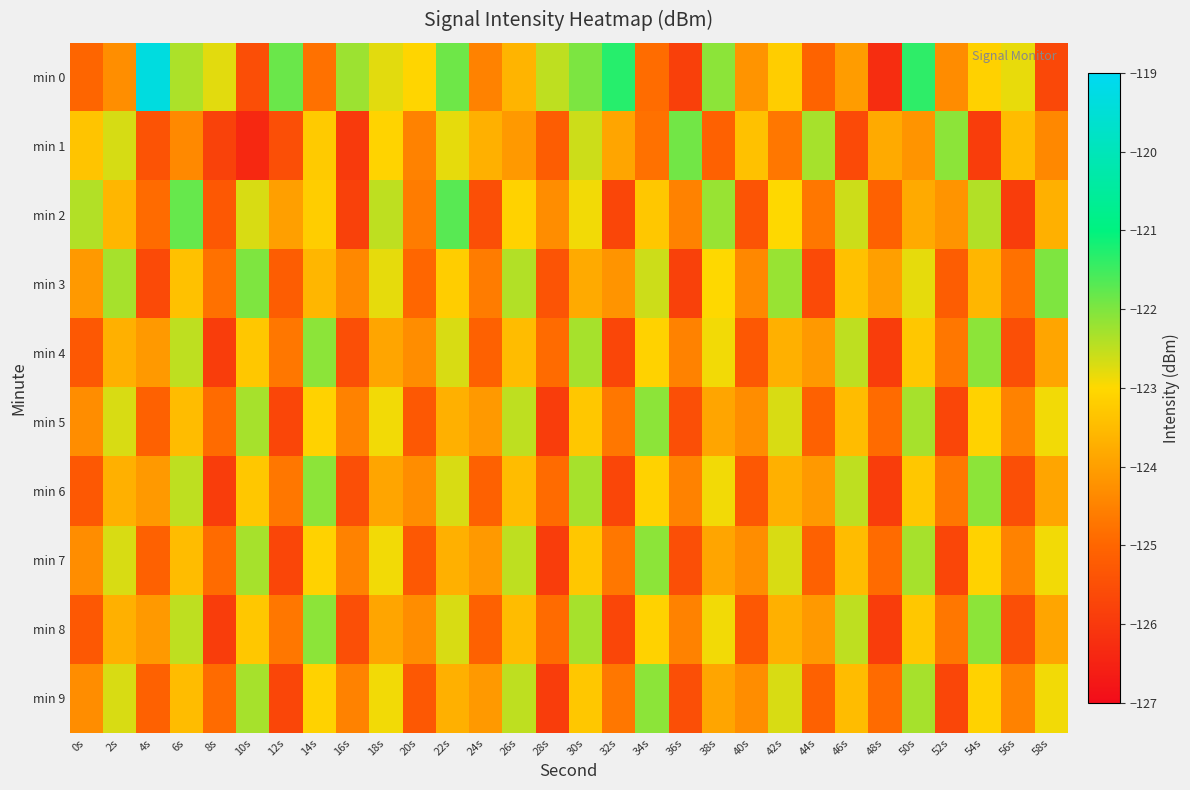

Reading right to left, extract all data points from this chart.

min 0: 58s=-125.6	56s=-122.8	54s=-123.1	52s=-124.3	50s=-121.4	48s=-126.3	46s=-124.1	44s=-125.0	42s=-123.2	40s=-124.2	38s=-122.1	36s=-125.8	34s=-124.9	32s=-121.3	30s=-122.0	28s=-122.5	26s=-123.6	24s=-124.5	22s=-121.9	20s=-123.1	18s=-122.8	16s=-122.2	14s=-124.8	12s=-121.8	10s=-125.5	8s=-122.8	6s=-122.4	4s=-119.3	2s=-124.3	0s=-125.0
min 1: 58s=-124.4	56s=-123.5	54s=-125.9	52s=-122.1	50s=-124.2	48s=-123.8	46s=-125.6	44s=-122.3	42s=-124.7	40s=-123.4	38s=-125.1	36s=-121.9	34s=-124.8	32s=-123.9	30s=-122.6	28s=-125.2	26s=-124.1	24s=-123.7	22s=-122.8	20s=-124.5	18s=-123.1	16s=-126.0	14s=-123.2	12s=-125.5	10s=-126.4	8s=-125.8	6s=-124.4	4s=-125.4	2s=-122.7	0s=-123.4
min 2: 58s=-123.7	56s=-125.9	54s=-122.4	52s=-124.2	50s=-123.8	48s=-125.1	46s=-122.6	44s=-124.7	42s=-123.0	40s=-125.4	38s=-122.2	36s=-124.5	34s=-123.3	32s=-125.7	30s=-122.9	28s=-124.3	26s=-123.1	24s=-125.5	22s=-121.7	20s=-124.6	18s=-122.5	16s=-125.8	14s=-123.2	12s=-124.0	10s=-122.7	8s=-125.3	6s=-121.8	4s=-124.9	2s=-123.6	0s=-122.4
min 3: 58s=-122.0	56s=-124.8	54s=-123.6	52s=-125.2	50s=-122.8	48s=-124.0	46s=-123.4	44s=-125.6	42s=-122.2	40s=-124.4	38s=-123.0	36s=-125.8	34s=-122.6	32s=-124.2	30s=-123.8	28s=-125.4	26s=-122.4	24s=-124.6	22s=-123.2	20s=-125.0	18s=-122.8	16s=-124.4	14s=-123.6	12s=-125.2	10s=-122.0	8s=-124.8	6s=-123.4	4s=-125.6	2s=-122.3	0s=-124.1
min 4: 58s=-123.9	56s=-125.5	54s=-122.1	52s=-124.7	50s=-123.3	48s=-125.9	46s=-122.5	44s=-124.1	42s=-123.7	40s=-125.3	38s=-122.9	36s=-124.5	34s=-123.1	32s=-125.7	30s=-122.3	28s=-124.9	26s=-123.5	24s=-125.1	22s=-122.7	20s=-124.3	18s=-123.9	16s=-125.5	14s=-122.1	12s=-124.7	10s=-123.3	8s=-125.9	6s=-122.5	4s=-124.1	2s=-123.7	0s=-125.3
min 5: 58s=-122.9	56s=-124.5	54s=-123.1	52s=-125.7	50s=-122.3	48s=-124.9	46s=-123.5	44s=-125.1	42s=-122.7	40s=-124.3	38s=-123.9	36s=-125.5	34s=-122.1	32s=-124.7	30s=-123.3	28s=-125.9	26s=-122.5	24s=-124.1	22s=-123.7	20s=-125.3	18s=-122.9	16s=-124.5	14s=-123.1	12s=-125.7	10s=-122.3	8s=-124.9	6s=-123.5	4s=-125.1	2s=-122.7	0s=-124.3
min 6: 58s=-123.9	56s=-125.5	54s=-122.1	52s=-124.7	50s=-123.3	48s=-125.9	46s=-122.5	44s=-124.1	42s=-123.7	40s=-125.3	38s=-122.9	36s=-124.5	34s=-123.1	32s=-125.7	30s=-122.3	28s=-124.9	26s=-123.5	24s=-125.1	22s=-122.7	20s=-124.3	18s=-123.9	16s=-125.5	14s=-122.1	12s=-124.7	10s=-123.3	8s=-125.9	6s=-122.5	4s=-124.1	2s=-123.7	0s=-125.3
min 7: 58s=-122.9	56s=-124.5	54s=-123.1	52s=-125.7	50s=-122.3	48s=-124.9	46s=-123.5	44s=-125.1	42s=-122.7	40s=-124.3	38s=-123.9	36s=-125.5	34s=-122.1	32s=-124.7	30s=-123.3	28s=-125.9	26s=-122.5	24s=-124.1	22s=-123.7	20s=-125.3	18s=-122.9	16s=-124.5	14s=-123.1	12s=-125.7	10s=-122.3	8s=-124.9	6s=-123.5	4s=-125.1	2s=-122.7	0s=-124.3
min 8: 58s=-123.9	56s=-125.5	54s=-122.1	52s=-124.7	50s=-123.3	48s=-125.9	46s=-122.5	44s=-124.1	42s=-123.7	40s=-125.3	38s=-122.9	36s=-124.5	34s=-123.1	32s=-125.7	30s=-122.3	28s=-124.9	26s=-123.5	24s=-125.1	22s=-122.7	20s=-124.3	18s=-123.9	16s=-125.5	14s=-122.1	12s=-124.7	10s=-123.3	8s=-125.9	6s=-122.5	4s=-124.1	2s=-123.7	0s=-125.3
min 9: 58s=-122.9	56s=-124.5	54s=-123.1	52s=-125.7	50s=-122.3	48s=-124.9	46s=-123.5	44s=-125.1	42s=-122.7	40s=-124.3	38s=-123.9	36s=-125.5	34s=-122.1	32s=-124.7	30s=-123.3	28s=-125.9	26s=-122.5	24s=-124.1	22s=-123.7	20s=-125.3	18s=-122.9	16s=-124.5	14s=-123.1	12s=-125.7	10s=-122.3	8s=-124.9	6s=-123.5	4s=-125.1	2s=-122.7	0s=-124.3